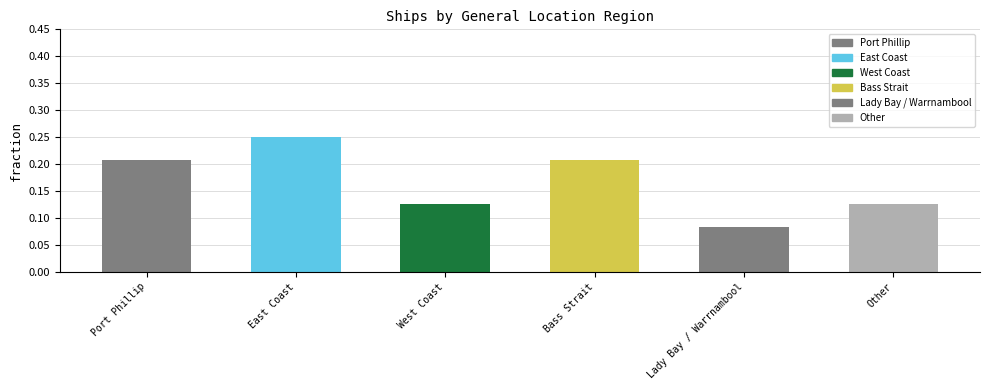

Which label corresponds to the largest value in the chart?

East Coast